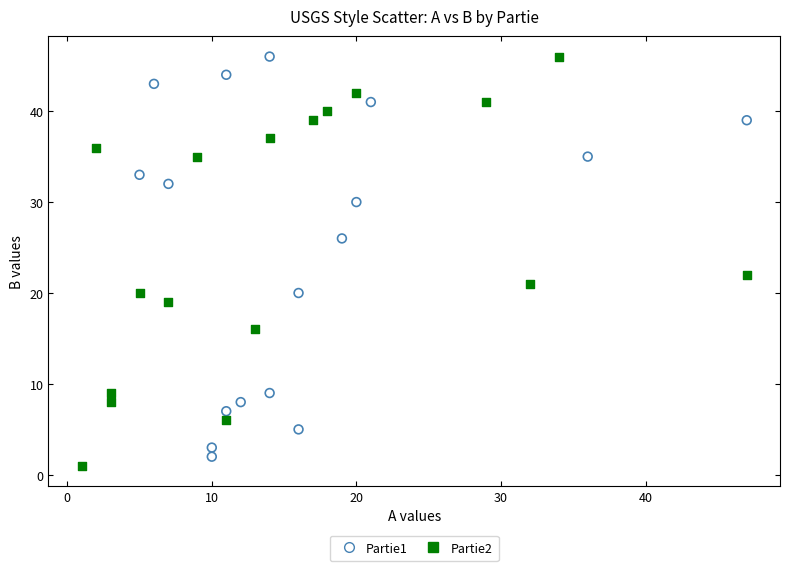

Which series has the largest Y range (max minus min)?

Partie2